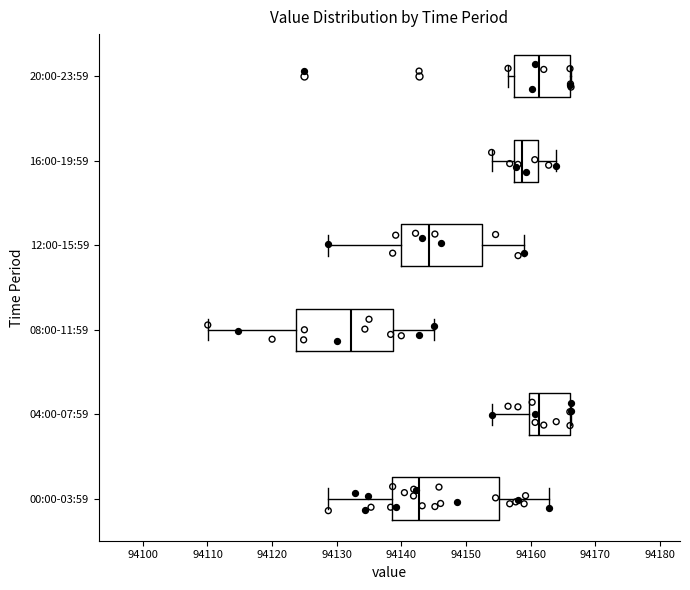

Reading bottom to top, transcribe this box plot: for each box, give where its median line is, the range the box spans, and where its two whiskers end, as read against the x-axis. The values are not printed on the chart, so give them approximately, as read against the axis.

00:00-03:59: median 94143, box 94139 to 94155, whiskers 94129 to 94163
04:00-07:59: median 94161, box 94160 to 94166, whiskers 94154 to 94166
08:00-11:59: median 94132, box 94124 to 94139, whiskers 94110 to 94145
12:00-15:59: median 94144, box 94140 to 94152, whiskers 94129 to 94159
16:00-19:59: median 94159, box 94157 to 94161, whiskers 94154 to 94164
20:00-23:59: median 94161, box 94157 to 94166, whiskers 94157 (just left of the box's left edge) to 94166